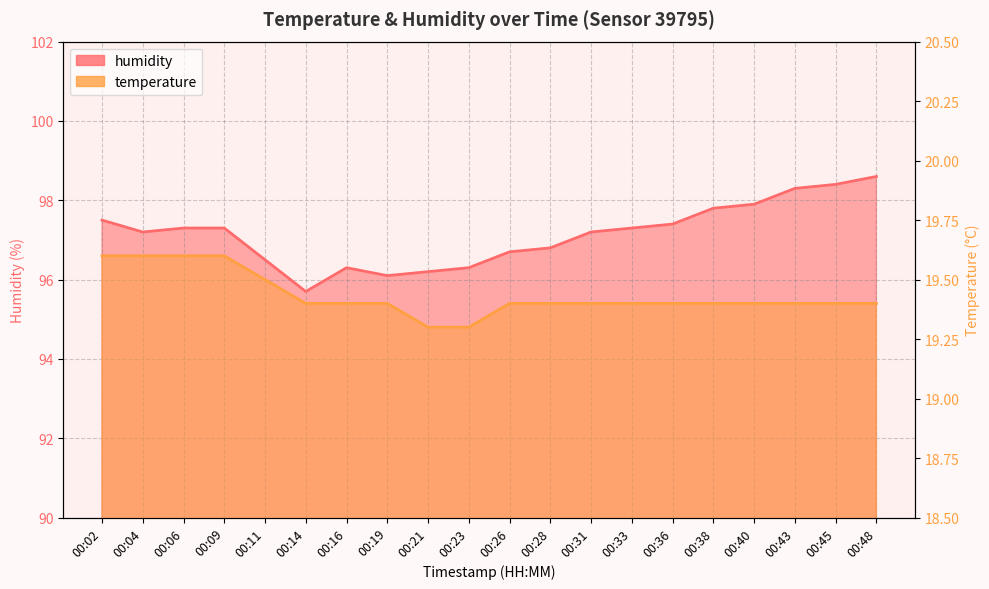

What is the total value across all series at 00:02?

117.1